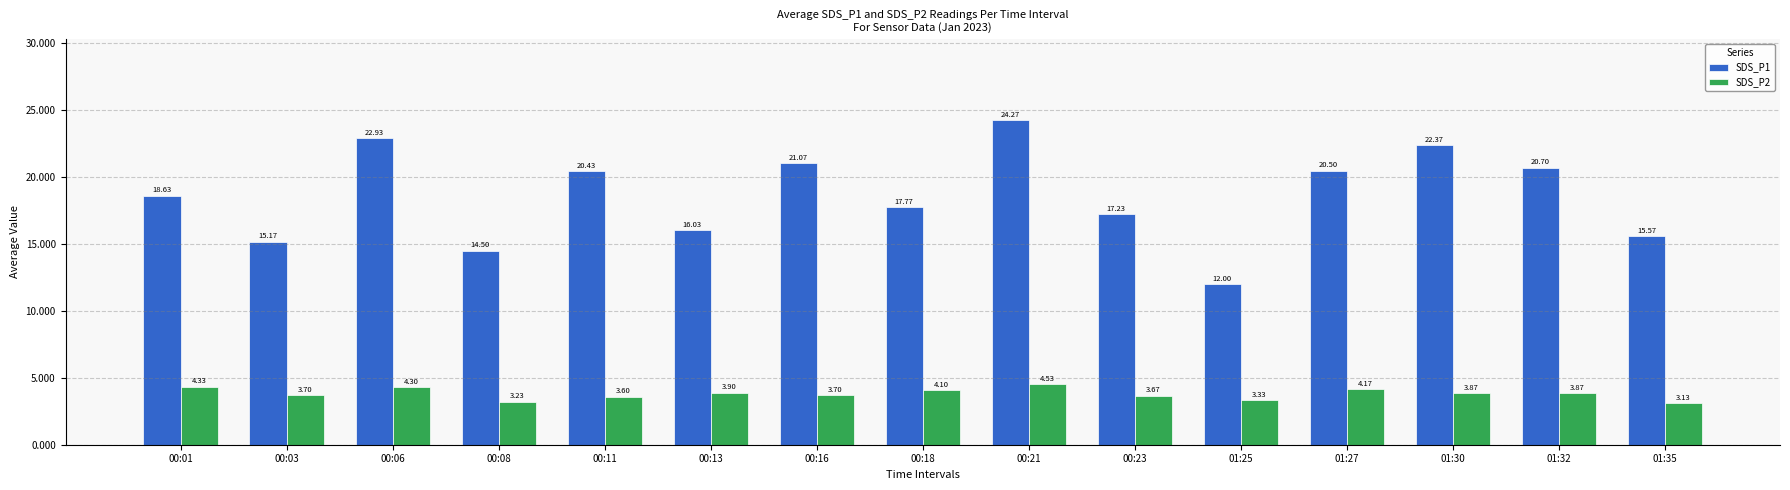

What is the maximum value shown in the chart?

24.3